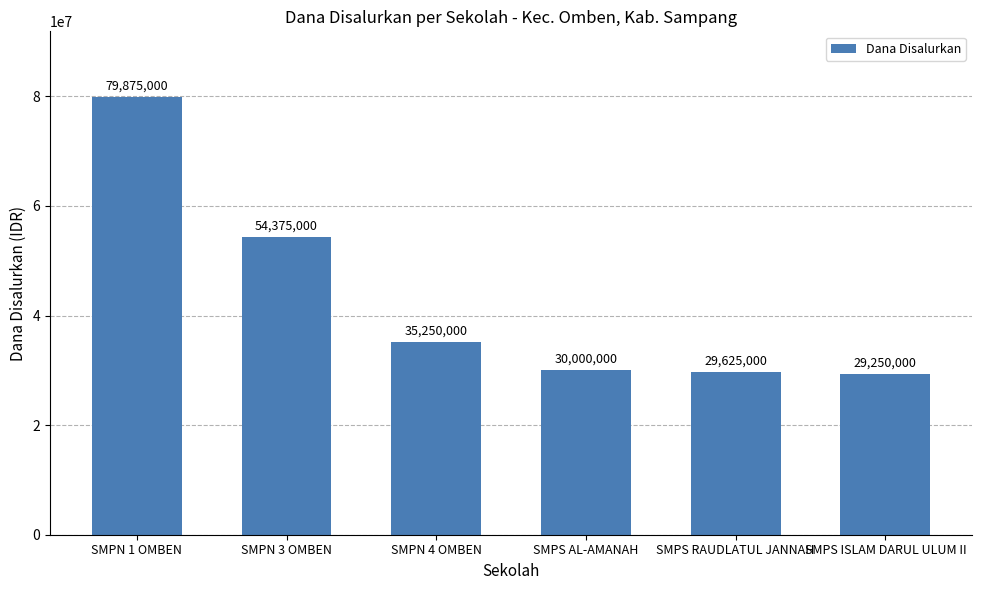

Reading left to right, what are all the values shown in this chart?

SMPN 1 OMBEN=79875000	SMPN 3 OMBEN=54375000	SMPN 4 OMBEN=35250000	SMPS AL-AMANAH=30000000	SMPS RAUDLATUL JANNAH=29625000	SMPS ISLAM DARUL ULUM II=29250000